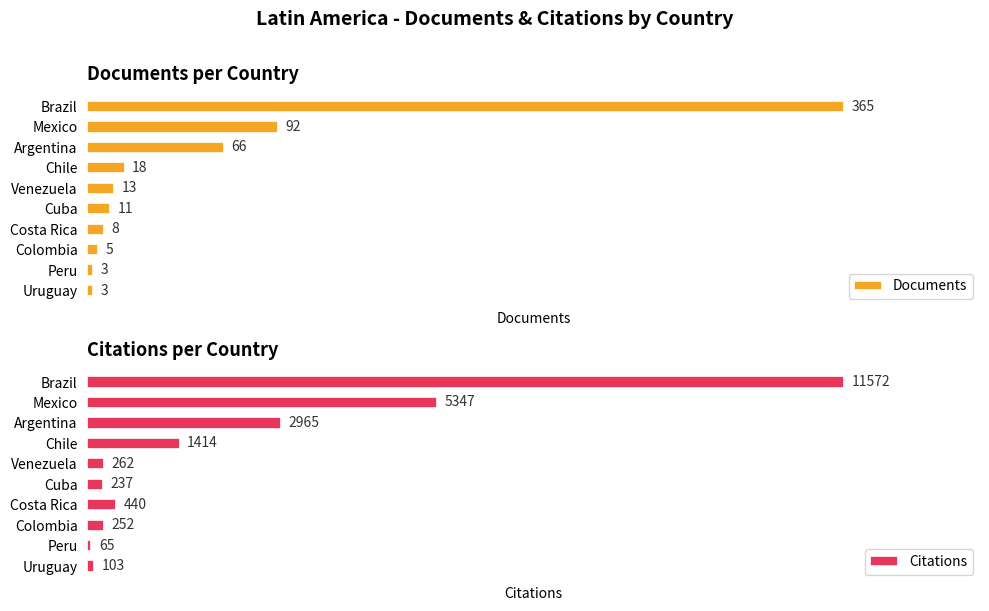

What is the difference between the maximum and second lowest values in the Citations series?

11469